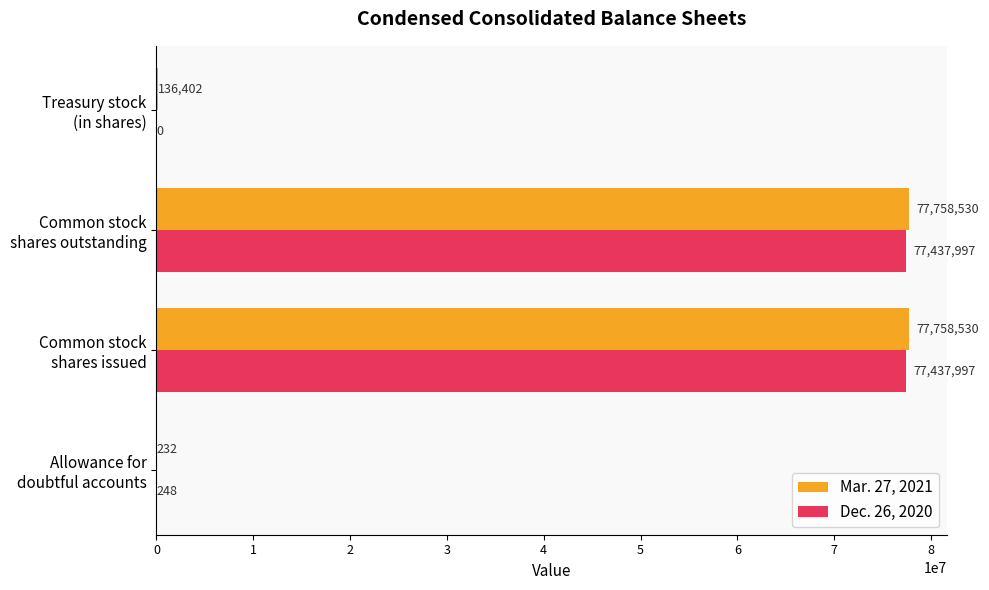

Which series has the largest total across all categories?

Mar. 27, 2021